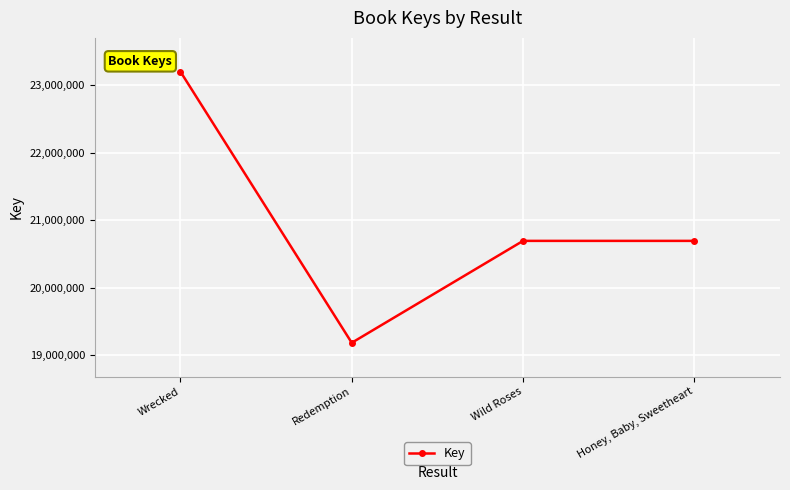

How many lines are shown in the chart?

1